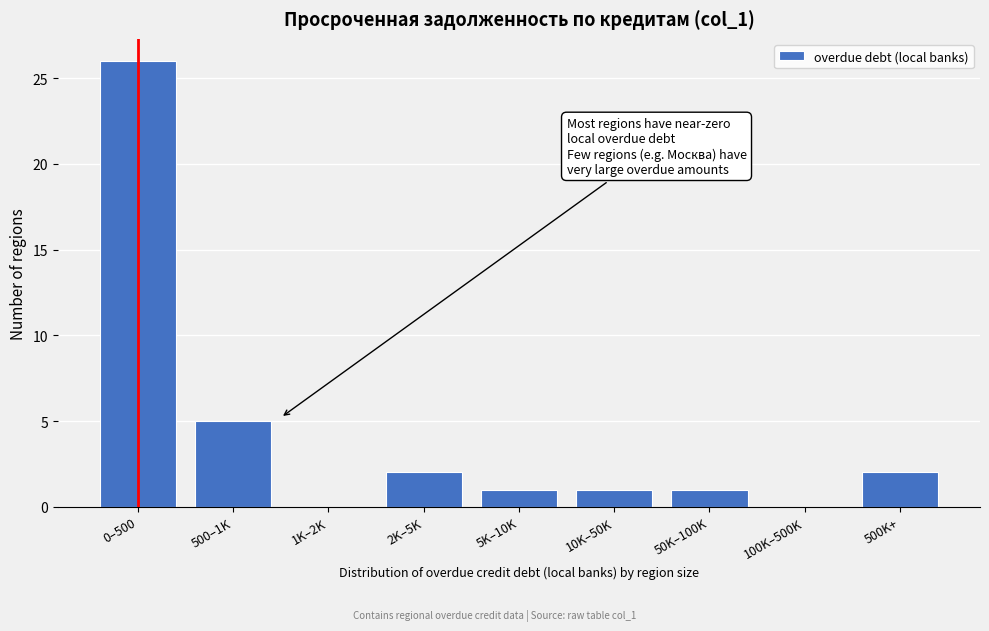

Reading left to right, extract all data points from this chart.

0–500=26	500–1K=5	1K–2K=0	2K–5K=2	5K–10K=1	10K–50K=1	50K–100K=1	100K–500K=0	500K+=2